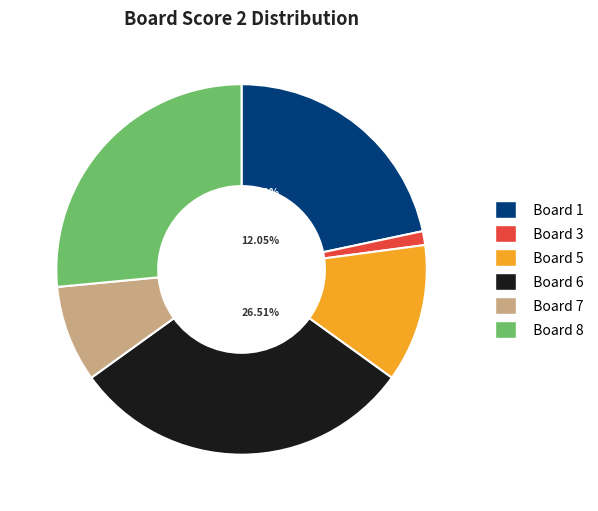

Approximately how many times larger is the value at Board 6 compared to Board 5?

2.5